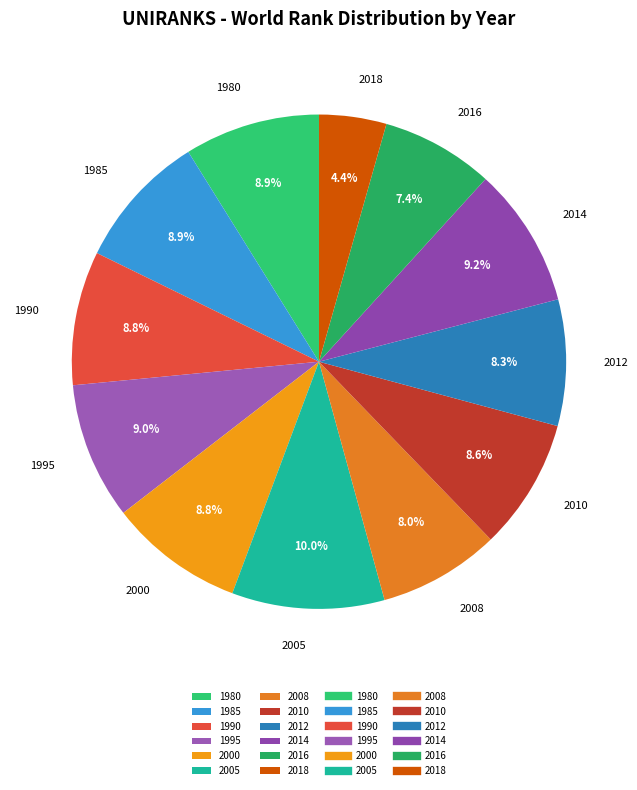

Is the sum of 1985 and 2012 greater than half?

No